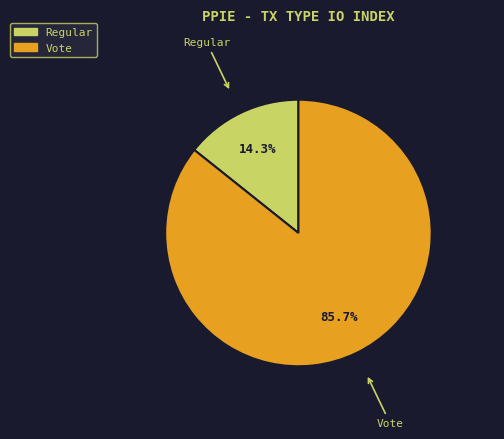

Which category has the biggest portion of the pie?

Vote